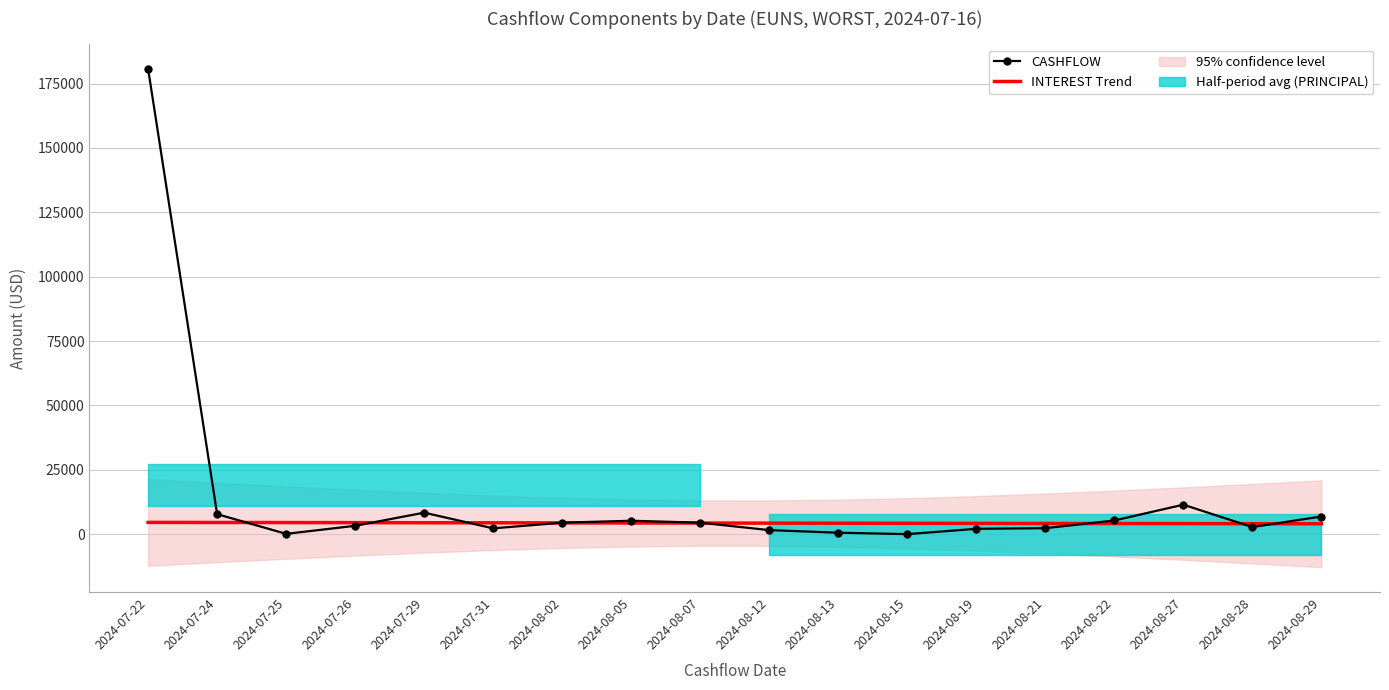

At which category is the sum across all series the highest?

2024-07-22